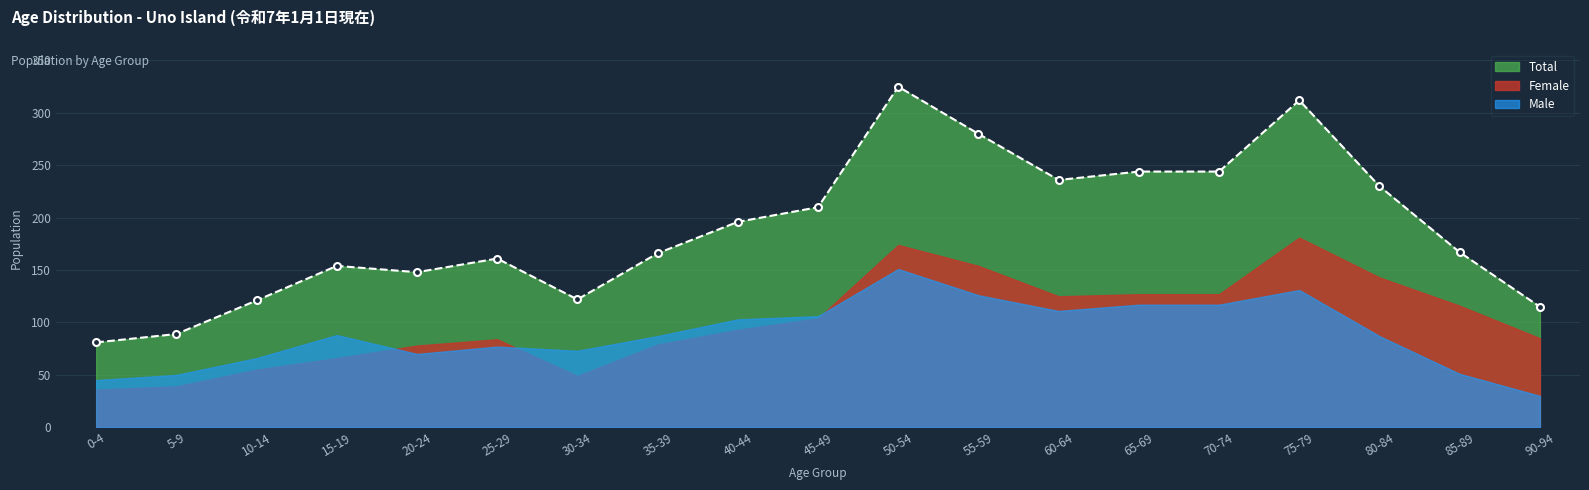

Rank the categories by value from lowest to highest.

0-4, 5-9, 90-94, 10-14, 30-34, 20-24, 15-19, 25-29, 35-39, 85-89, 40-44, 45-49, 80-84, 60-64, 65-69, 70-74, 55-59, 75-79, 50-54